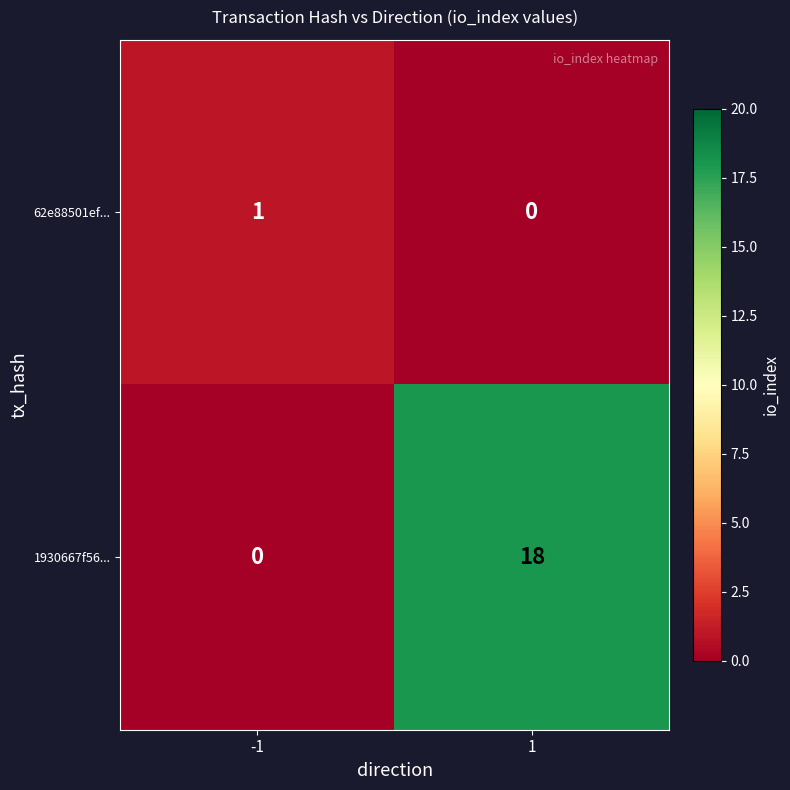

What is the total value across all series at -1?

1